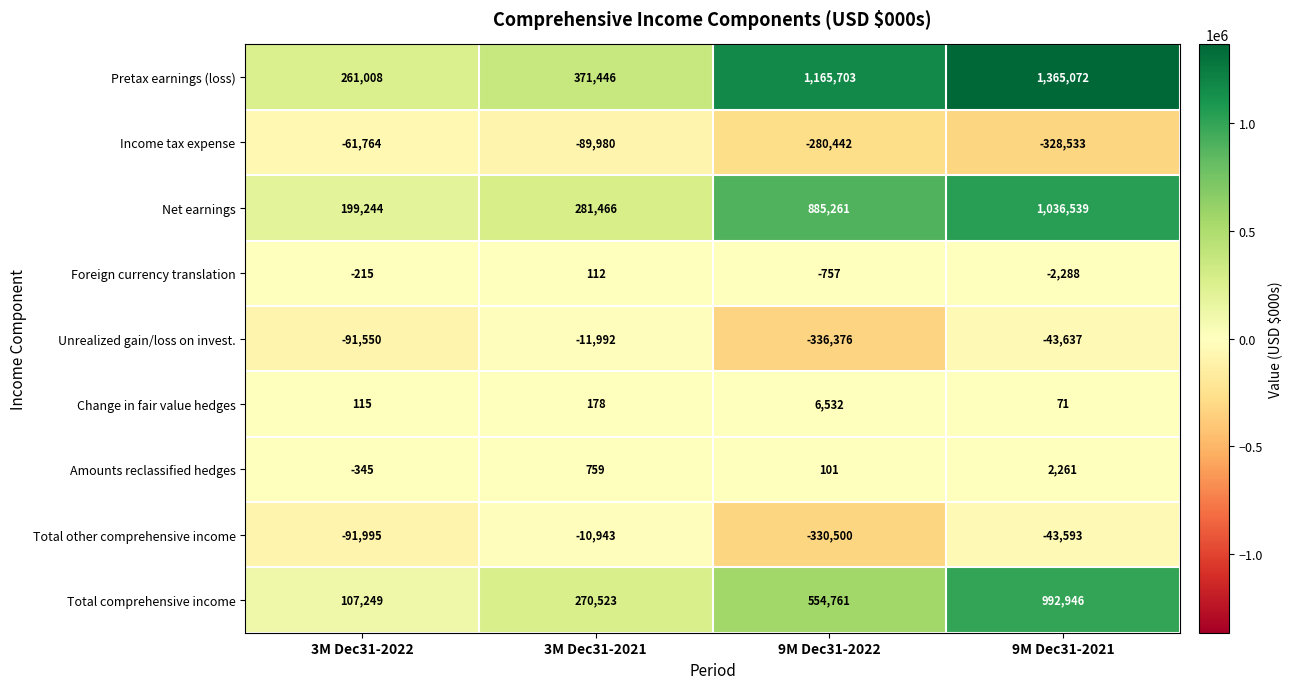

Rank the categories by Change in fair value hedges value from highest to lowest.

9M Dec31-2022, 3M Dec31-2021, 3M Dec31-2022, 9M Dec31-2021